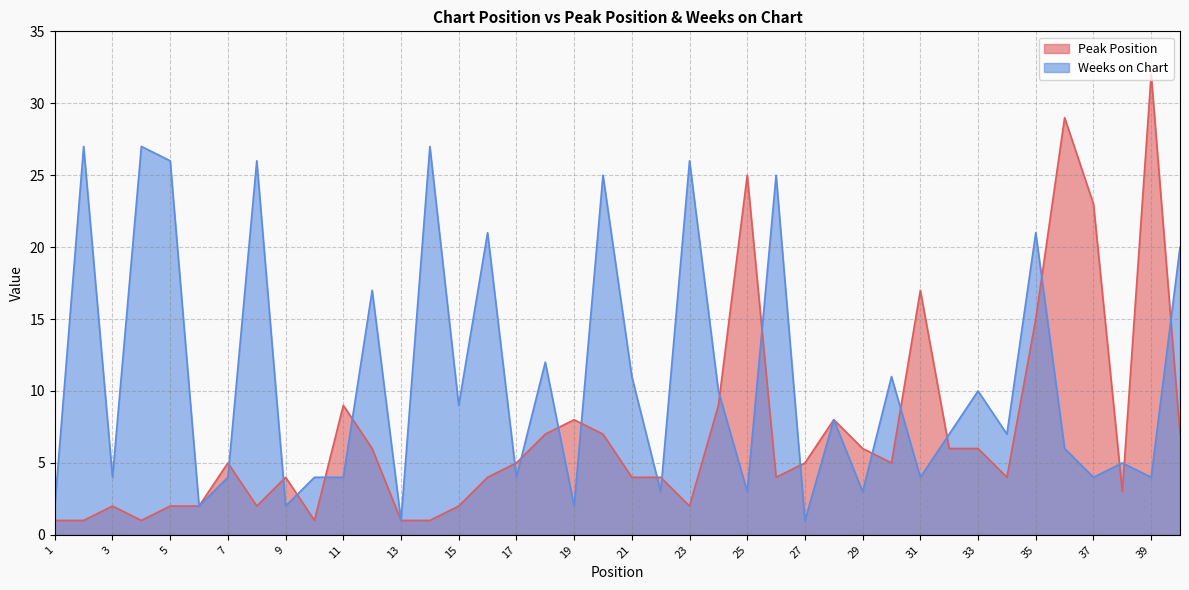

Between which two adjacent categories do Peak Position and Weeks on Chart first intersect?

7 and 8